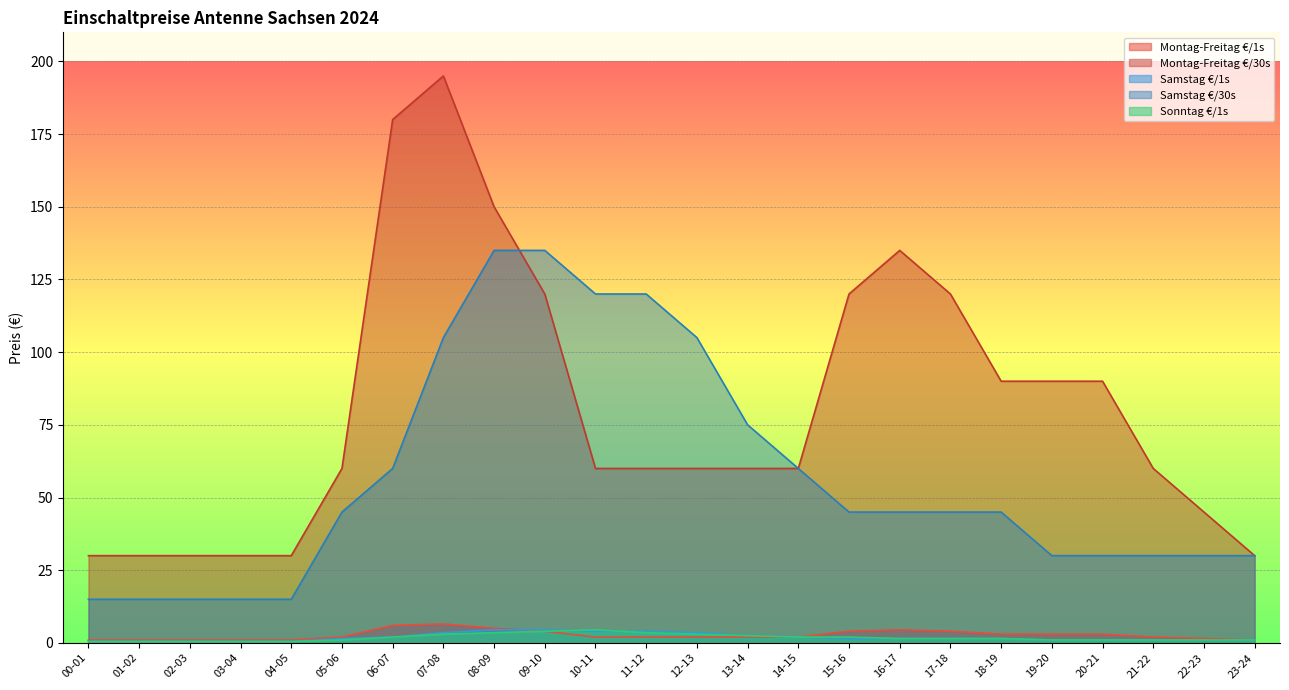

Reading right to left, what are all the values shown in this chart?

Montag-Freitag €/1s: 23-24=1.0	22-23=1.5	21-22=2.0	20-21=3.0	19-20=3.0	18-19=3.0	17-18=4.0	16-17=4.5	15-16=4.0	14-15=2.0	13-14=2.0	12-13=2.0	11-12=2.0	10-11=2.0	09-10=4.0	08-09=5.0	07-08=6.5	06-07=6.0	05-06=2.0	04-05=1.0	03-04=1.0	02-03=1.0	01-02=1.0	00-01=1.0
Montag-Freitag €/30s: 23-24=30.0	22-23=45.0	21-22=60.0	20-21=90.0	19-20=90.0	18-19=90.0	17-18=120.0	16-17=135.0	15-16=120.0	14-15=60.0	13-14=60.0	12-13=60.0	11-12=60.0	10-11=60.0	09-10=120.0	08-09=150.0	07-08=195.0	06-07=180.0	05-06=60.0	04-05=30.0	03-04=30.0	02-03=30.0	01-02=30.0	00-01=30.0
Samstag €/1s: 23-24=1.0	22-23=1.0	21-22=1.0	20-21=1.0	19-20=1.0	18-19=1.5	17-18=1.5	16-17=1.5	15-16=1.5	14-15=2.0	13-14=2.5	12-13=3.5	11-12=4.0	10-11=4.0	09-10=4.5	08-09=4.5	07-08=3.5	06-07=2.0	05-06=1.5	04-05=0.5	03-04=0.5	02-03=0.5	01-02=0.5	00-01=0.5
Samstag €/30s: 23-24=30.0	22-23=30.0	21-22=30.0	20-21=30.0	19-20=30.0	18-19=45.0	17-18=45.0	16-17=45.0	15-16=45.0	14-15=60.0	13-14=75.0	12-13=105.0	11-12=120.0	10-11=120.0	09-10=135.0	08-09=135.0	07-08=105.0	06-07=60.0	05-06=45.0	04-05=15.0	03-04=15.0	02-03=15.0	01-02=15.0	00-01=15.0
Sonntag €/1s: 23-24=1.0	22-23=1.0	21-22=1.0	20-21=1.0	19-20=1.0	18-19=1.5	17-18=1.5	16-17=1.5	15-16=2.0	14-15=2.0	13-14=2.5	12-13=3.0	11-12=3.5	10-11=4.5	09-10=4.0	08-09=3.5	07-08=3.0	06-07=2.0	05-06=1.0	04-05=0.5	03-04=0.5	02-03=0.5	01-02=0.5	00-01=0.5